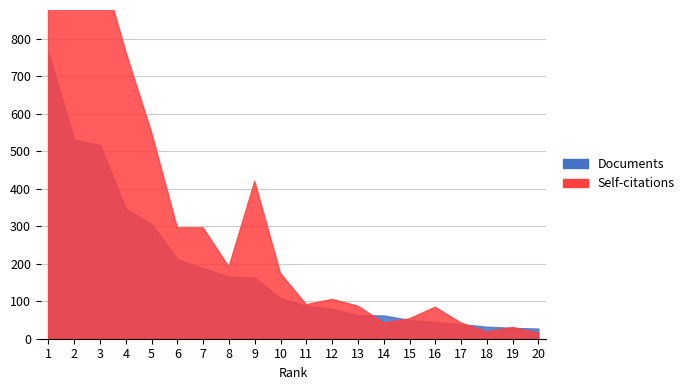

Which series ends up on top after the final intersection of Documents and Self-citations?

Documents